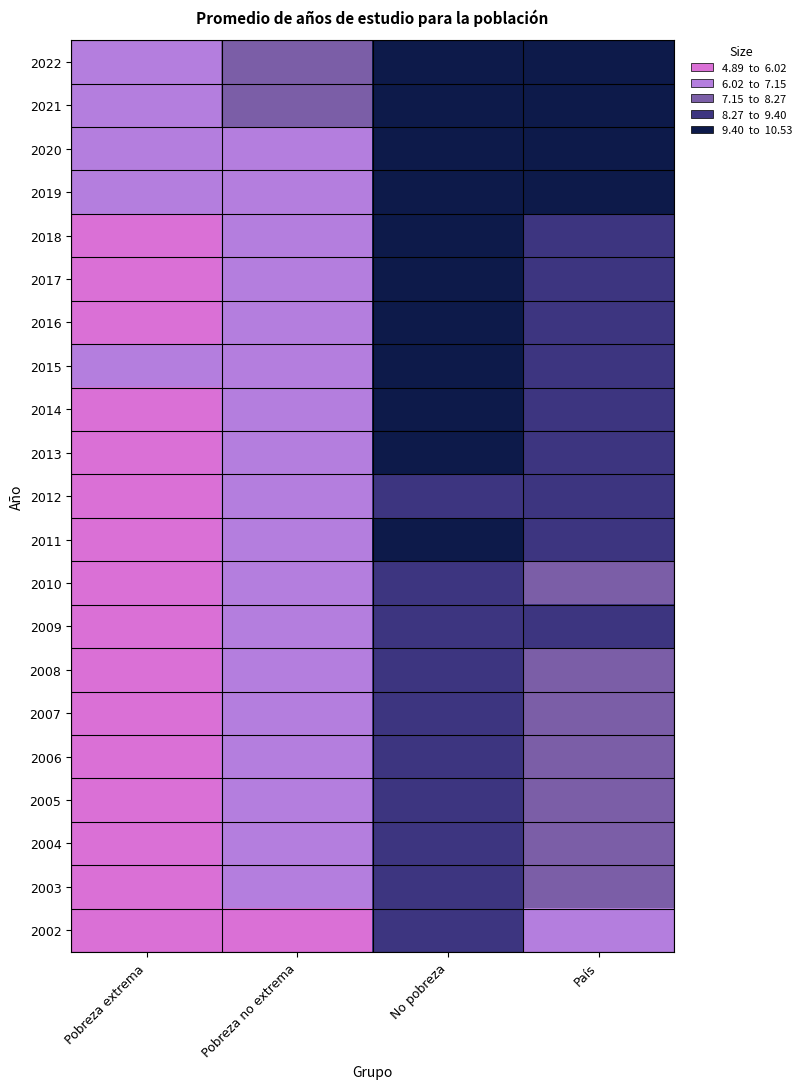

Reading right to left, transcribe all the data shown in this chart.

2022: País=9.9	No pobreza=10.5	Pobreza no extrema=7.8	Pobreza extrema=7.1
2021: País=9.6	No pobreza=10.2	Pobreza no extrema=7.6	Pobreza extrema=7.1
2020: País=9.5	No pobreza=10.0	Pobreza no extrema=7.1	Pobreza extrema=6.1
2019: País=9.5	No pobreza=10.1	Pobreza no extrema=7.1	Pobreza extrema=6.1
2018: País=9.3	No pobreza=9.9	Pobreza no extrema=6.9	Pobreza extrema=5.9
2017: País=9.2	No pobreza=9.8	Pobreza no extrema=6.9	Pobreza extrema=5.8
2016: País=9.1	No pobreza=9.8	Pobreza no extrema=6.8	Pobreza extrema=5.9
2015: País=9.2	No pobreza=9.9	Pobreza no extrema=6.8	Pobreza extrema=6.1
2014: País=9.1	No pobreza=9.7	Pobreza no extrema=6.9	Pobreza extrema=6.0
2013: País=9.0	No pobreza=9.7	Pobreza no extrema=6.8	Pobreza extrema=5.9
2012: País=8.6	No pobreza=9.4	Pobreza no extrema=6.6	Pobreza extrema=5.4
2011: País=8.6	No pobreza=9.6	Pobreza no extrema=6.8	Pobreza extrema=5.7
2010: País=8.2	No pobreza=9.3	Pobreza no extrema=6.4	Pobreza extrema=5.6
2009: País=8.3	No pobreza=9.4	Pobreza no extrema=6.7	Pobreza extrema=5.5
2008: País=8.2	No pobreza=9.3	Pobreza no extrema=6.5	Pobreza extrema=5.3
2007: País=8.0	No pobreza=9.0	Pobreza no extrema=6.6	Pobreza extrema=5.6
2006: País=7.8	No pobreza=9.1	Pobreza no extrema=6.4	Pobreza extrema=5.3
2005: País=7.8	No pobreza=8.9	Pobreza no extrema=6.4	Pobreza extrema=5.2
2004: País=7.5	No pobreza=8.6	Pobreza no extrema=6.1	Pobreza extrema=5.1
2003: País=7.5	No pobreza=8.7	Pobreza no extrema=6.2	Pobreza extrema=4.9
2002: País=7.1	No pobreza=8.4	Pobreza no extrema=6.0	Pobreza extrema=4.9